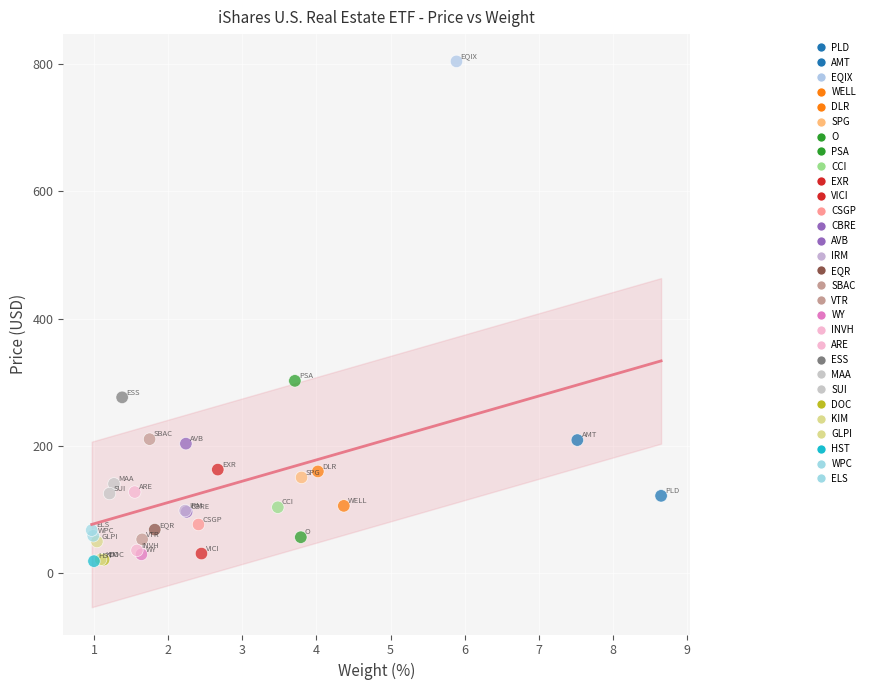

What Y value in the scatter plot is closest to 411?

302.0